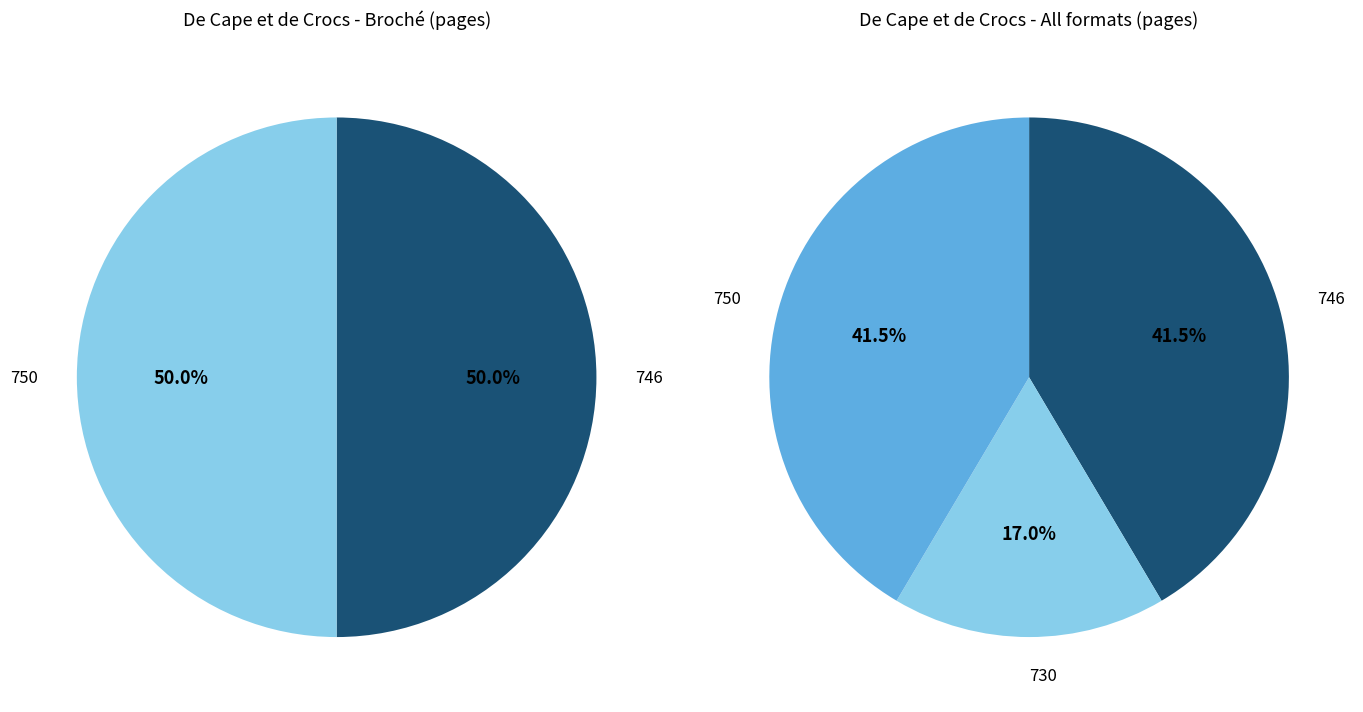

To the nearest percent, what is the combined percentage of 750 and 730?

59%